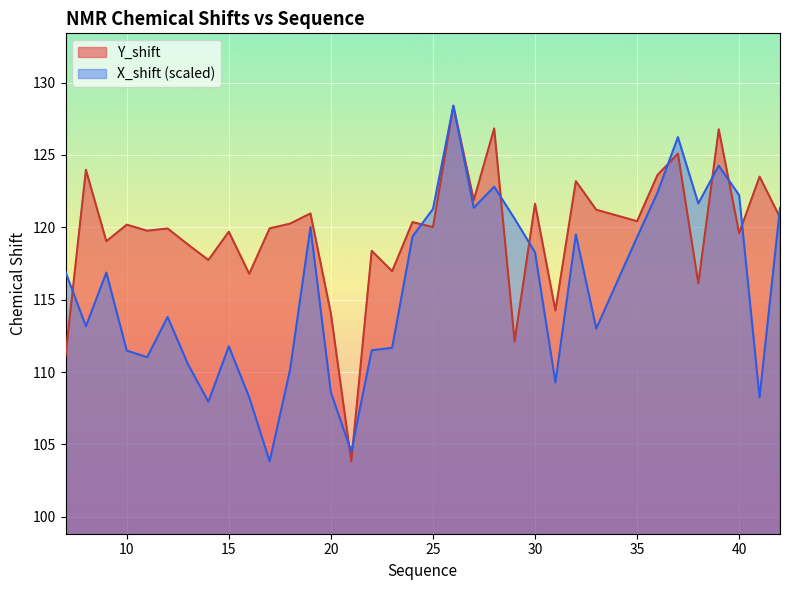

In Y_shift, how many points are higher than both neighbors (excluding endpoints)?

14